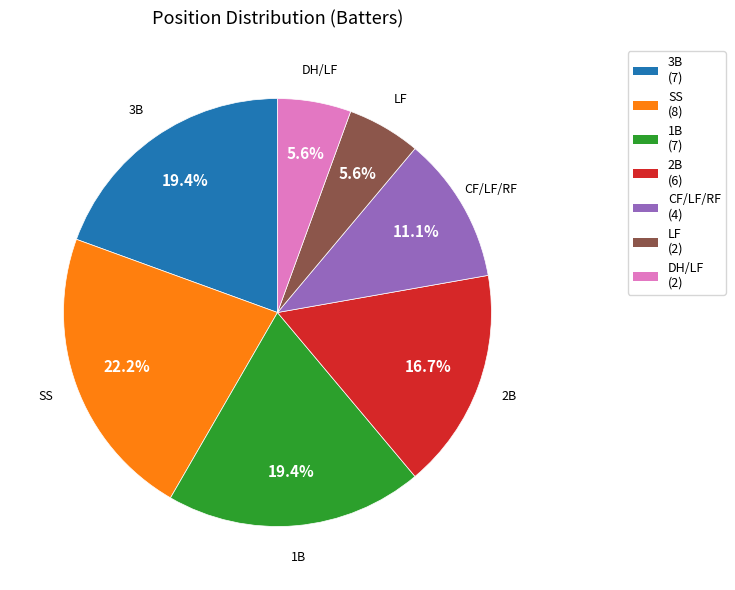

Which category has the biggest portion of the pie?

SS